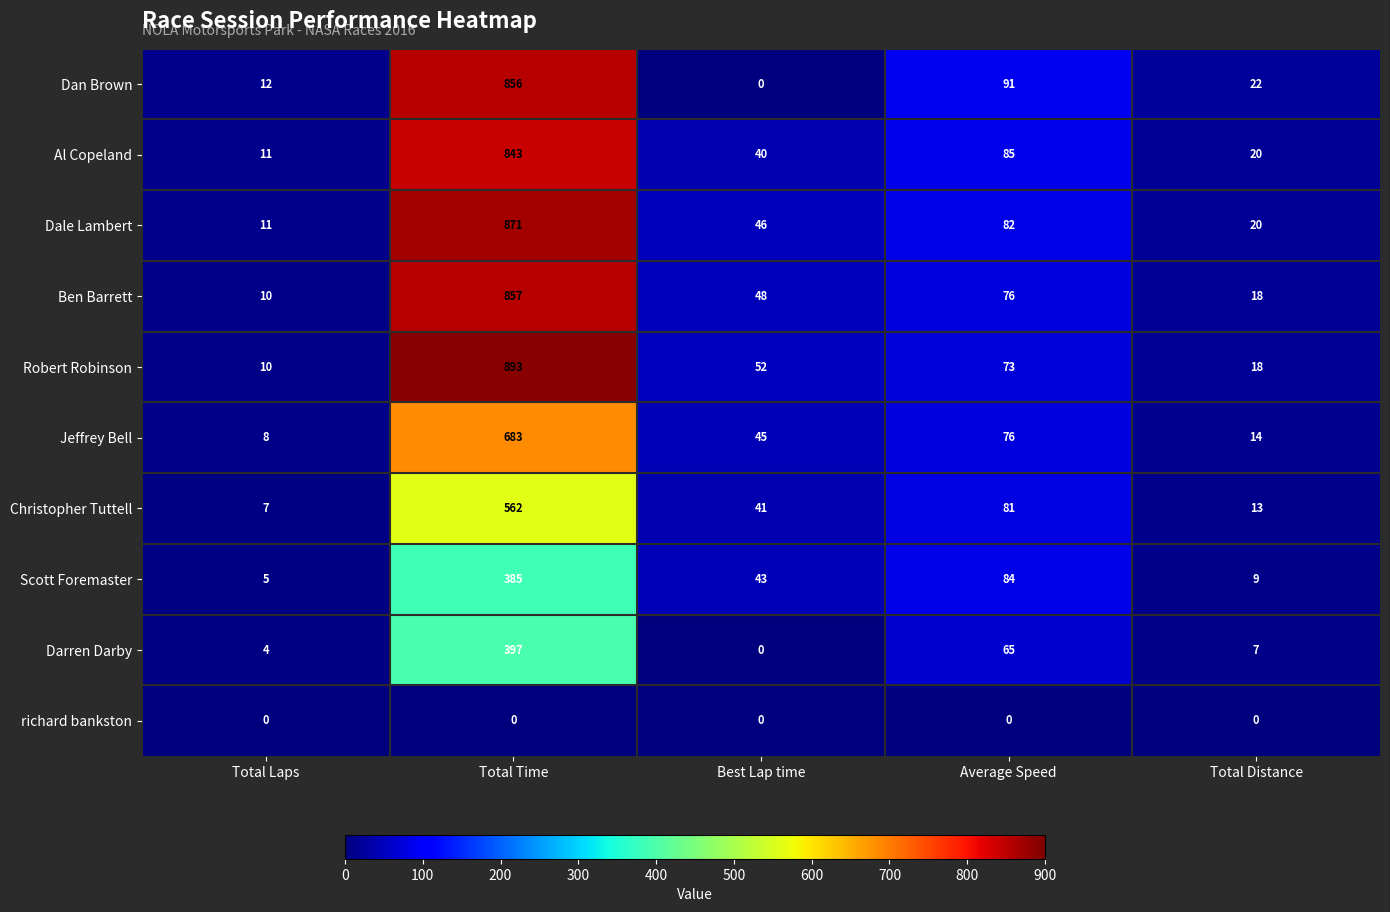

What is the greatest value displayed?

893